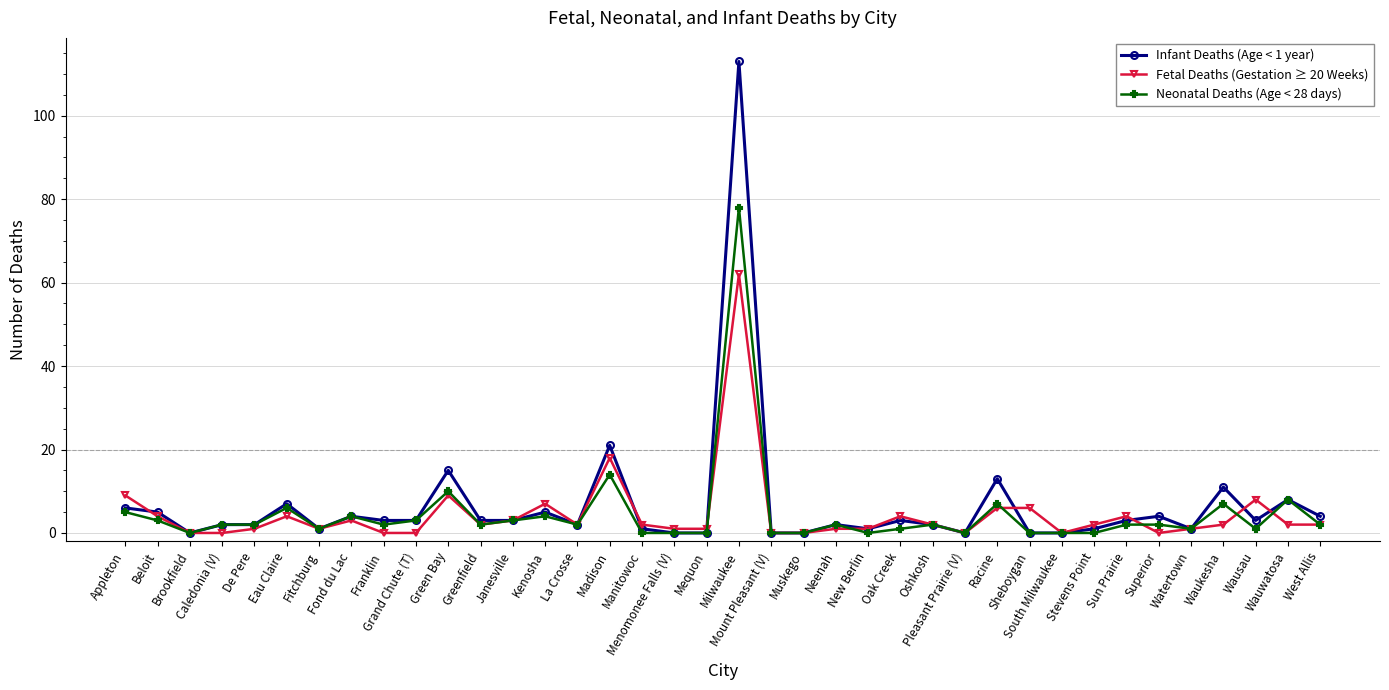

What is the difference between the maximum and minimum values in the Infant Deaths (Age < 1 year) series?

113